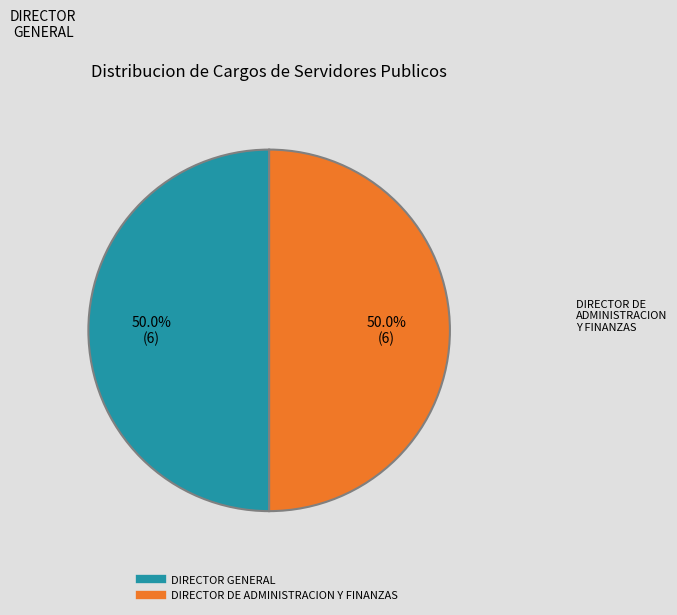

Approximately how many times larger is the value at DIRECTOR GENERAL compared to DIRECTOR DE ADMINISTRACION Y FINANZAS?

1.0